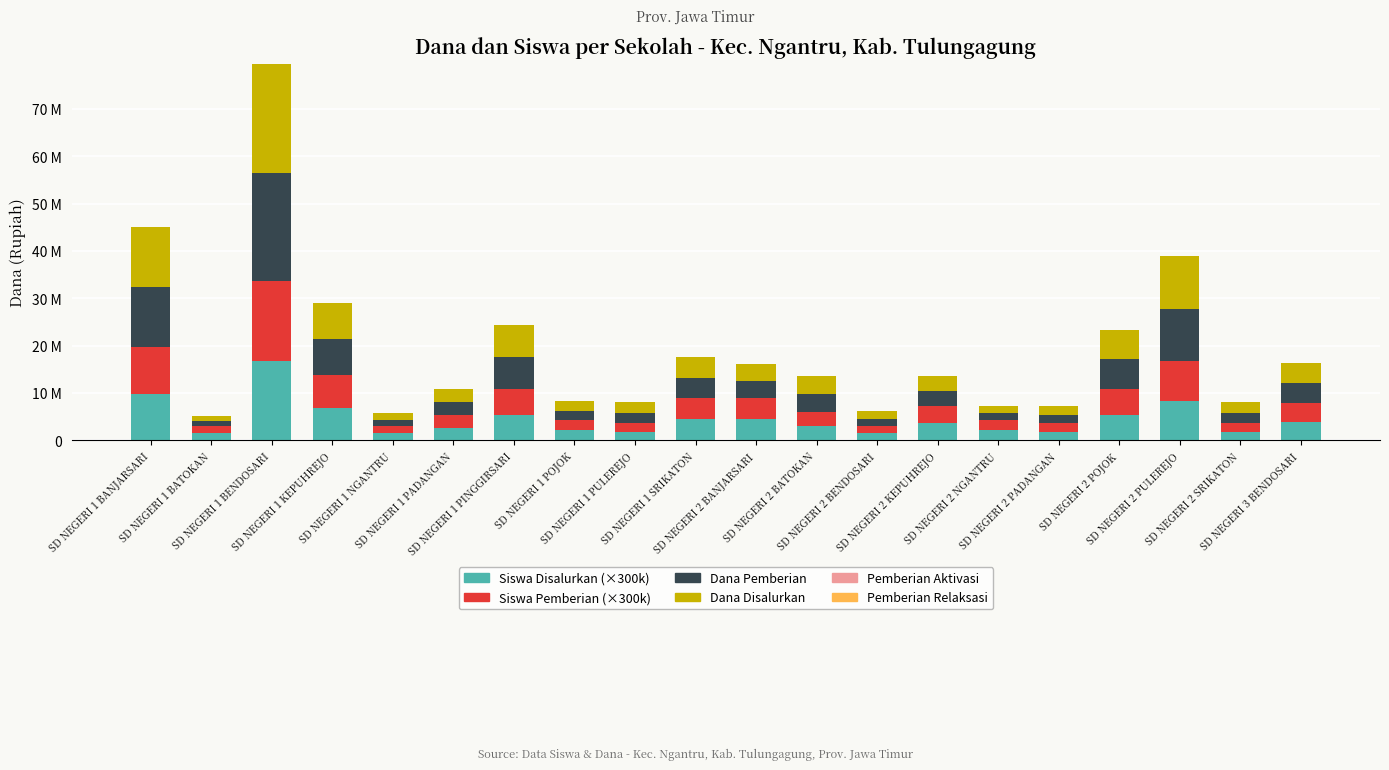

Does the chart contain any negative values?

No